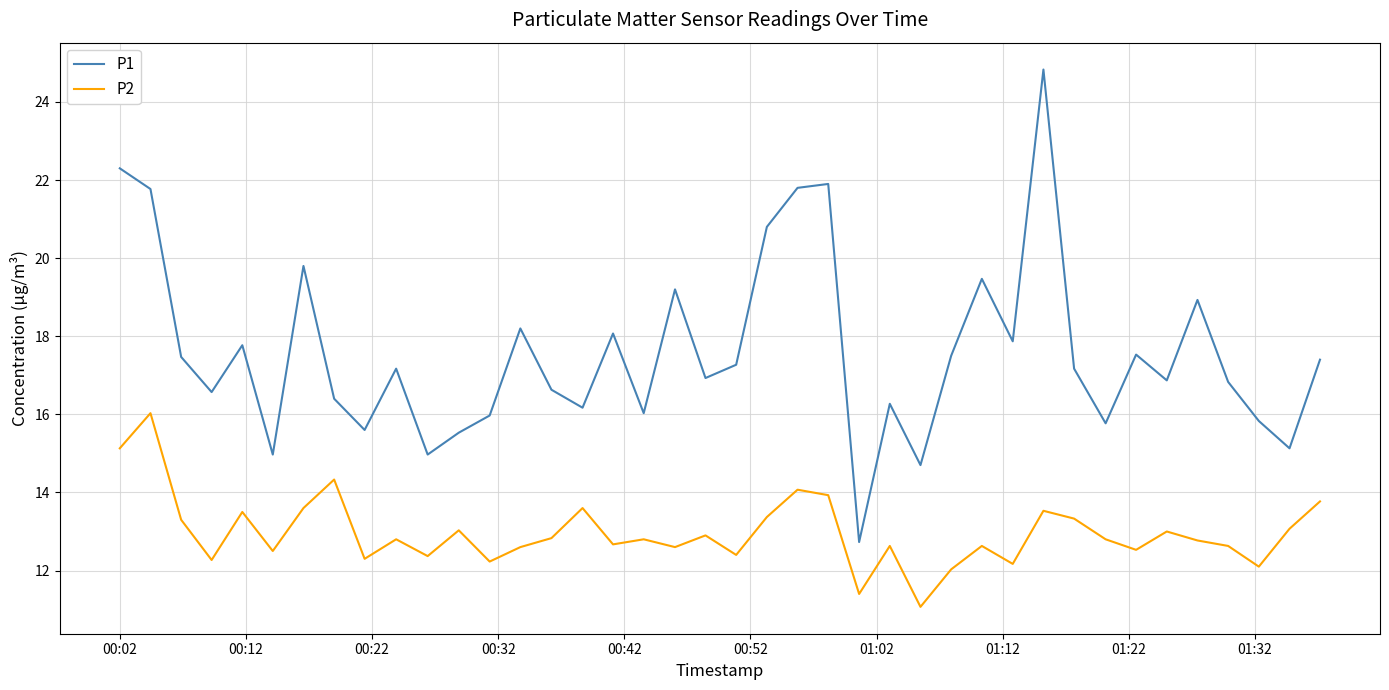

What is the difference between the maximum and minimum values in the P2 series?

5.0